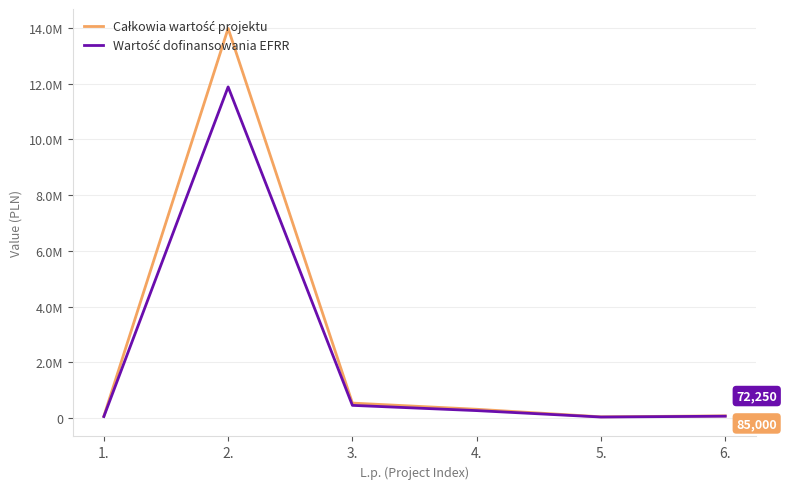

What is the lowest value of the Całkowia wartość projektu series?

50000.0